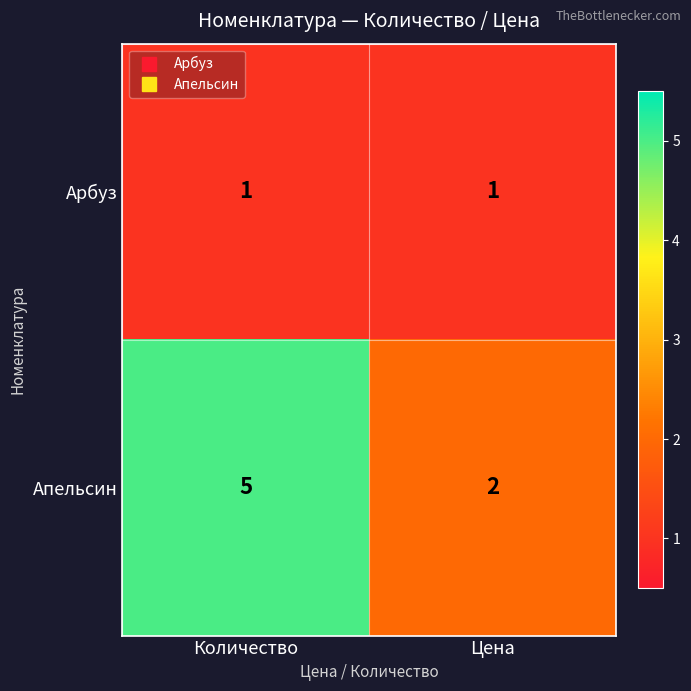

Reading left to right, list all the values displayed in this chart.

Арбуз: 1	1
Апельсин: 5	2